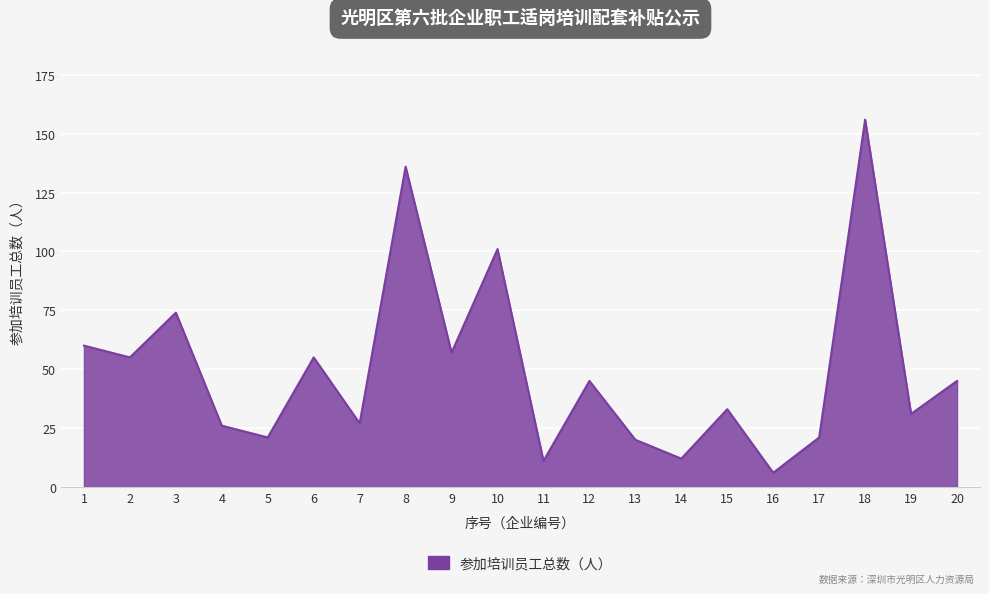

Reading right to left, transcribe all the data shown in this chart.

20=45	19=31	18=156	17=21	16=6	15=33	14=12	13=20	12=45	11=11	10=101	9=57	8=136	7=27	6=55	5=21	4=26	3=74	2=55	1=60